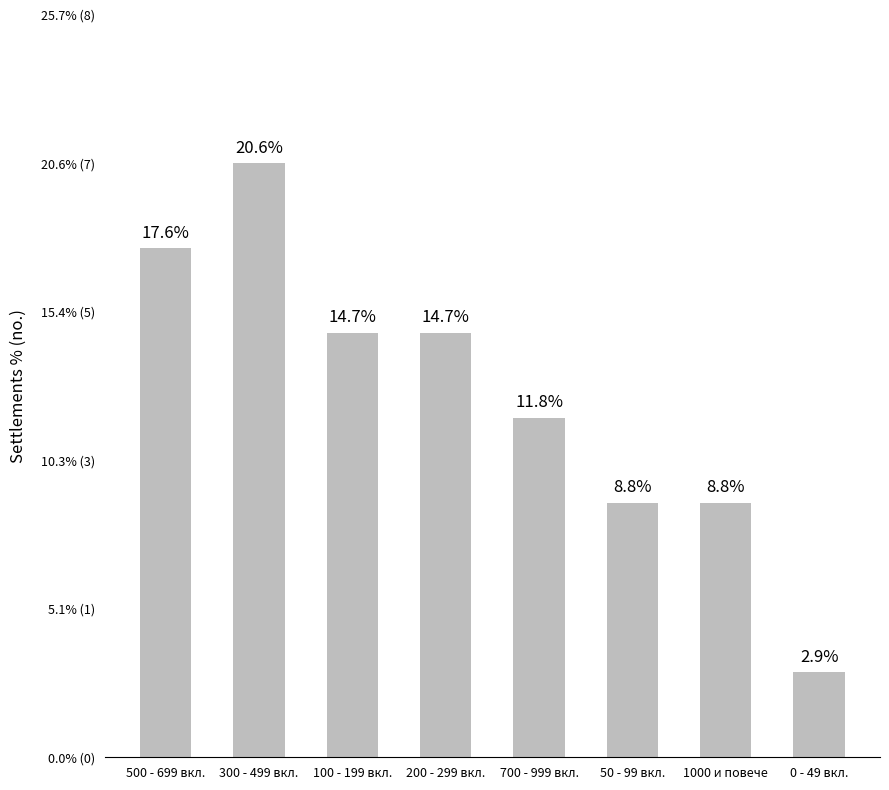

Rank the categories by value from lowest to highest.

0 - 49 вкл., 50 - 99 вкл., 1000 и повече, 700 - 999 вкл., 100 - 199 вкл., 200 - 299 вкл., 500 - 699 вкл., 300 - 499 вкл.